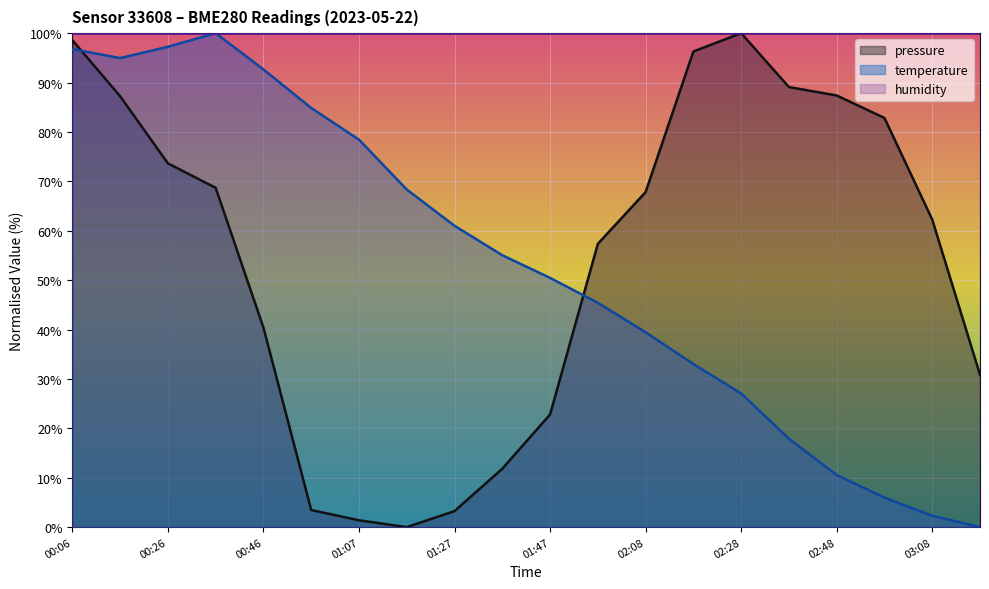

How many categories are shown in the chart?

20